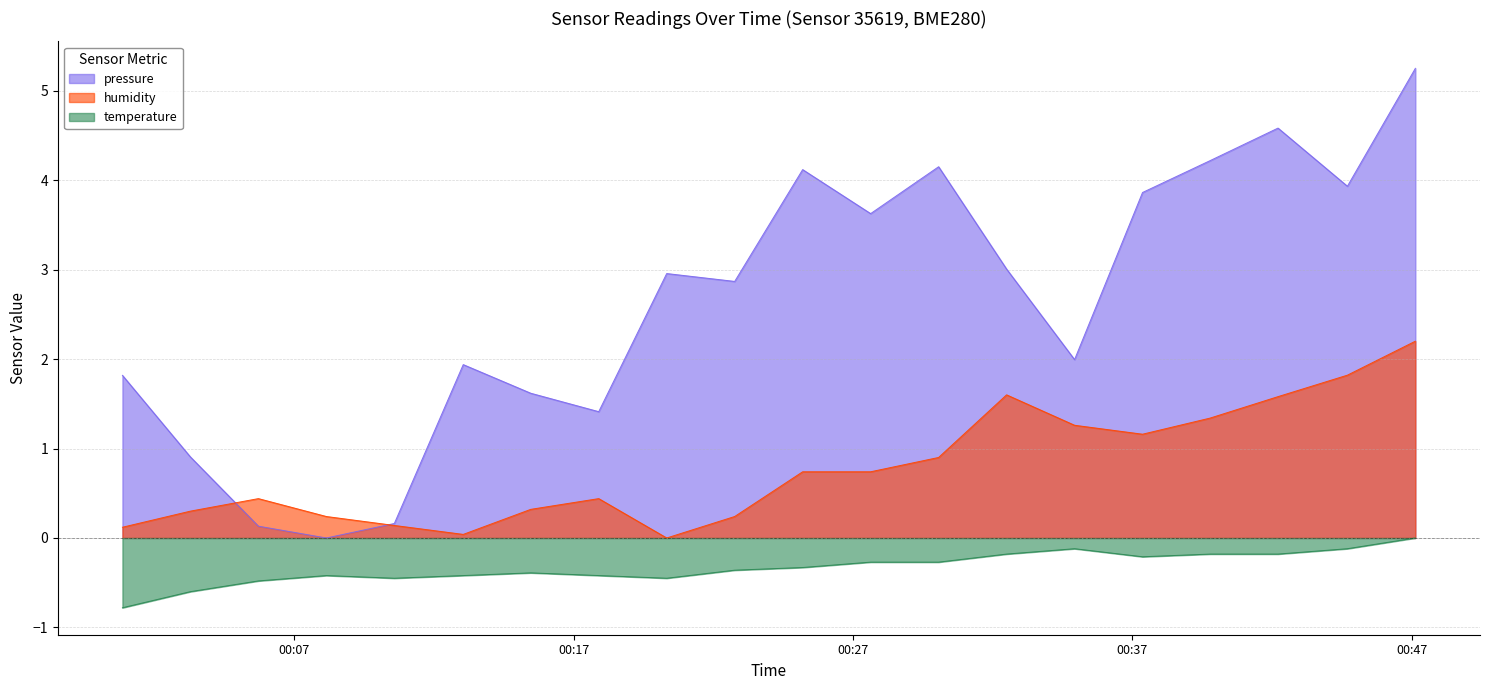

How many data points does each series have?

20